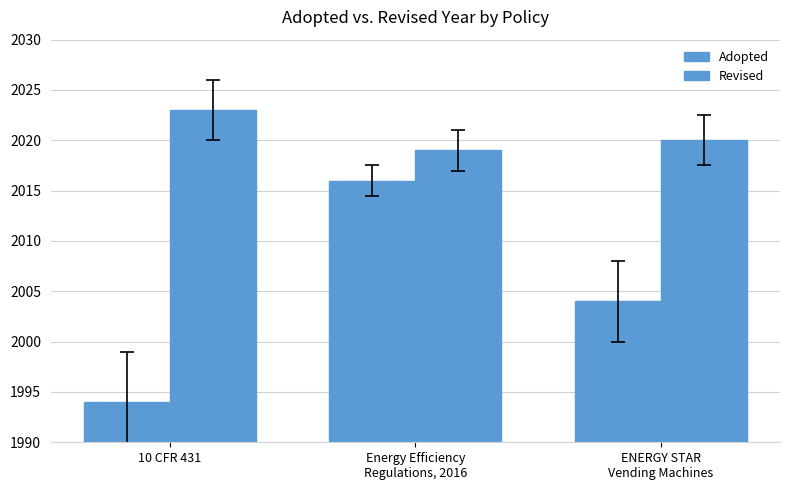

How many series are shown in this chart?

2